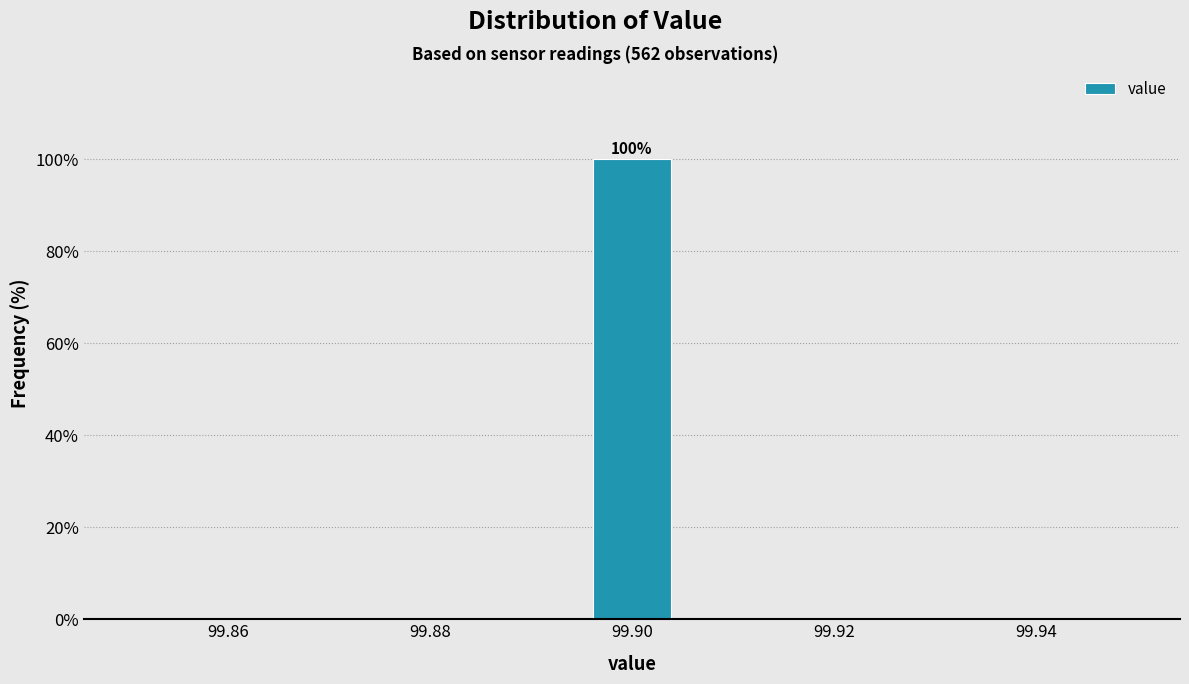

Over which range of the x-axis is the bar tallest?

99.896 to 99.904